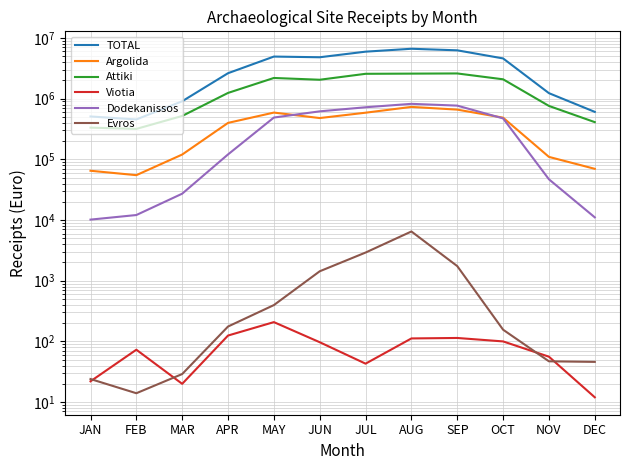

What is the label of the 11th point from the right?

FEB